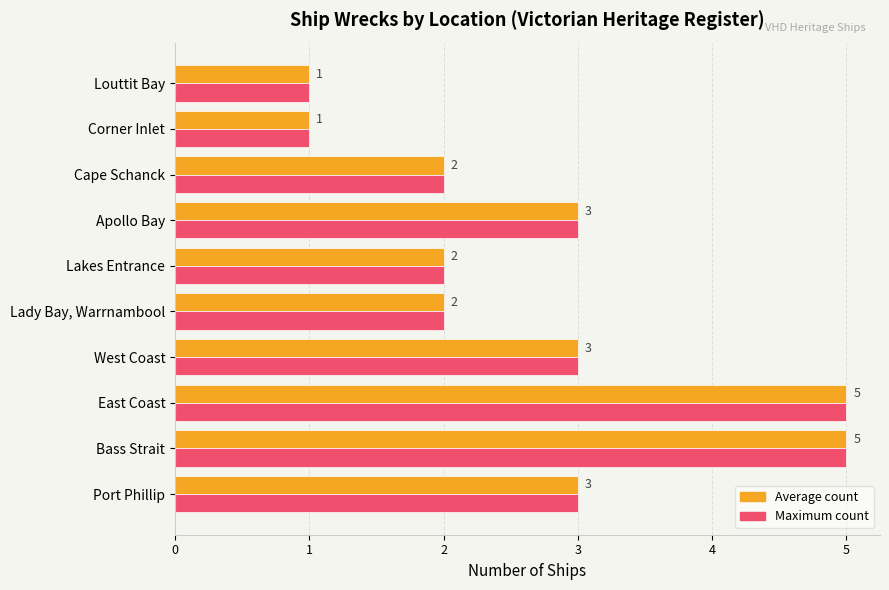

What is the total value across all series at Bass Strait?

10